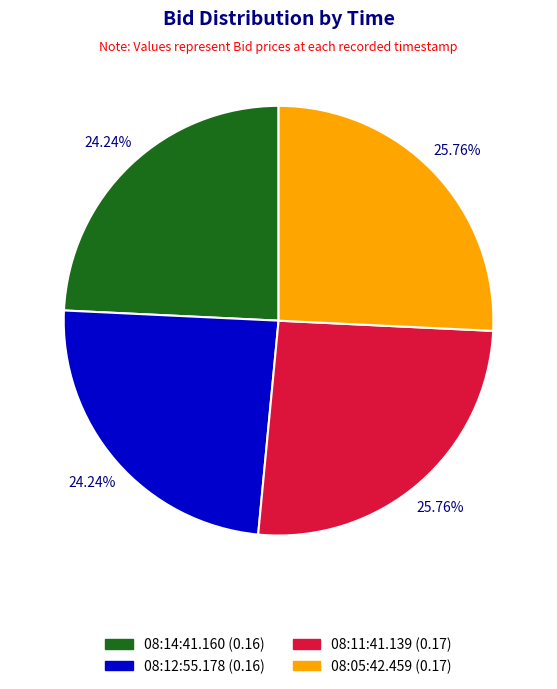

True or false: 08:11:41.139 accounts for 26% of the total.

True